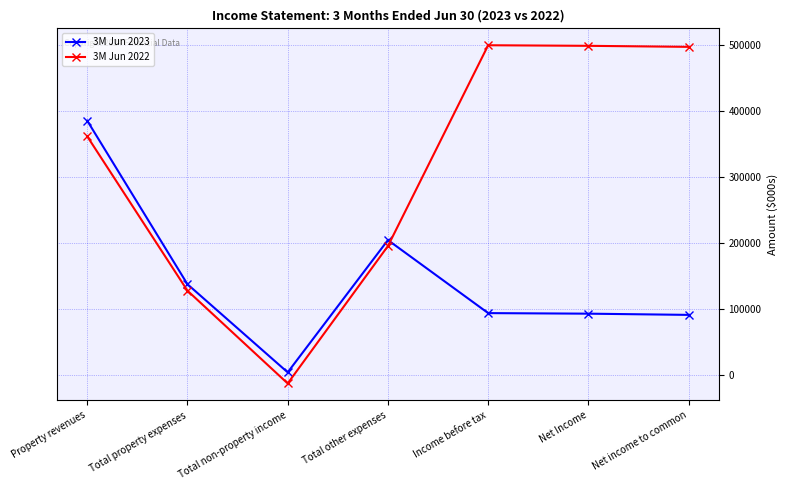

At which label does 3M Jun 2023 first exceed 93791?

Property revenues